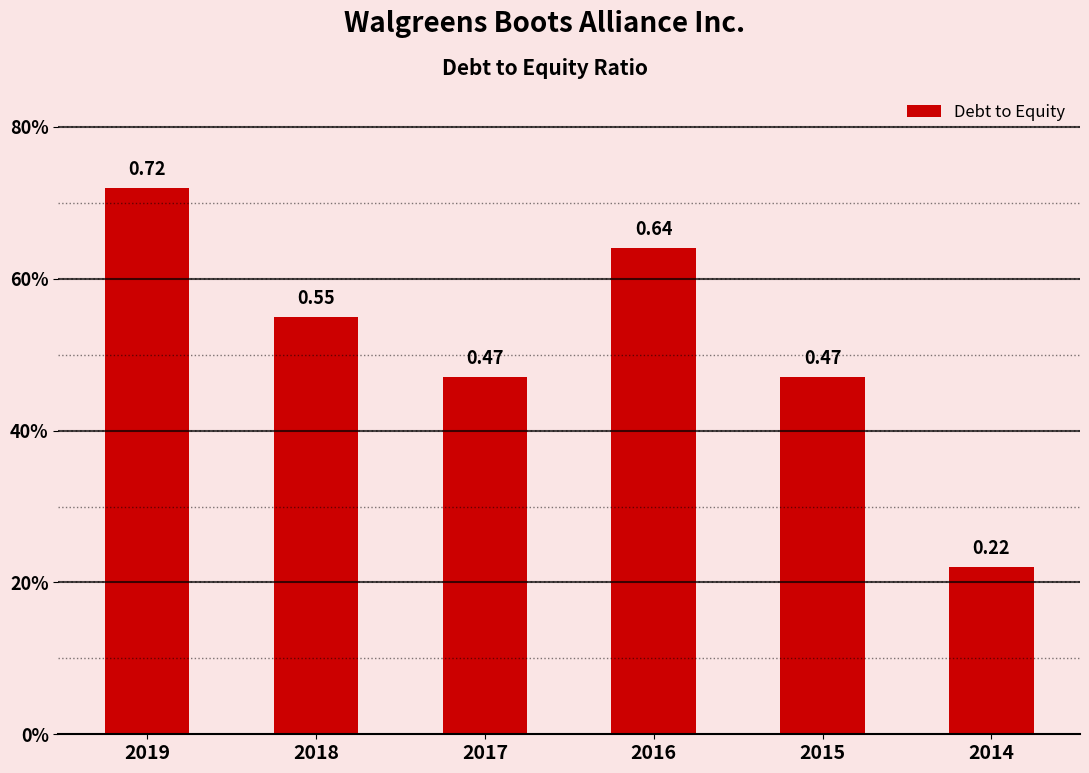

Rank the categories by value from highest to lowest.

2019, 2016, 2018, 2017, 2015, 2014